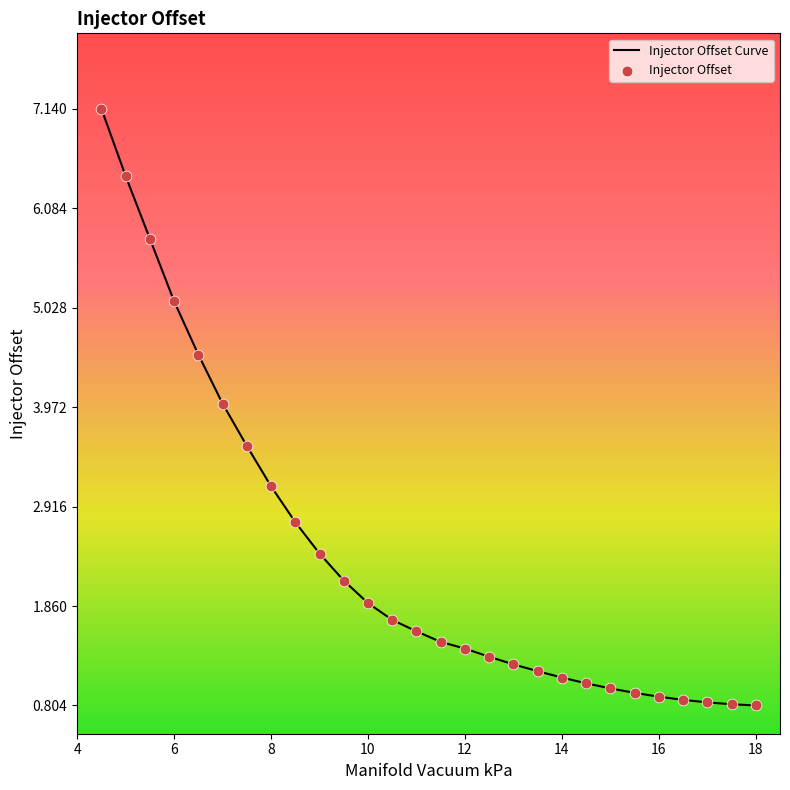

What is the smallest value displayed?

0.8